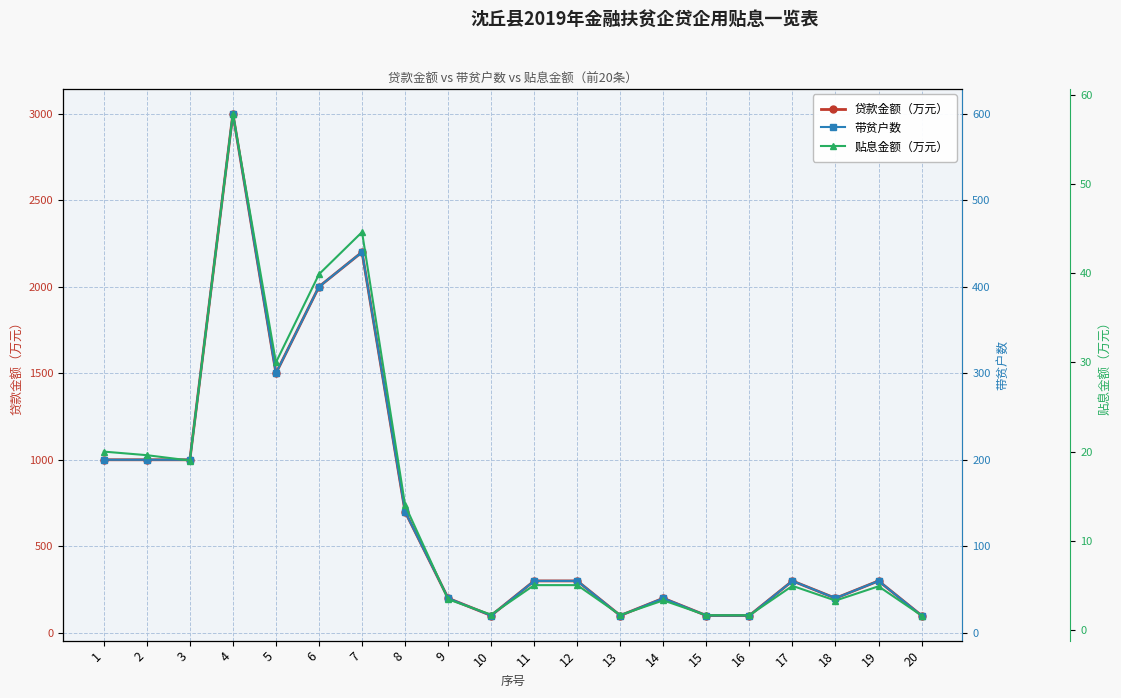

What is the value of the 贴息金额（万元） point at the 2nd from the left?

19.6